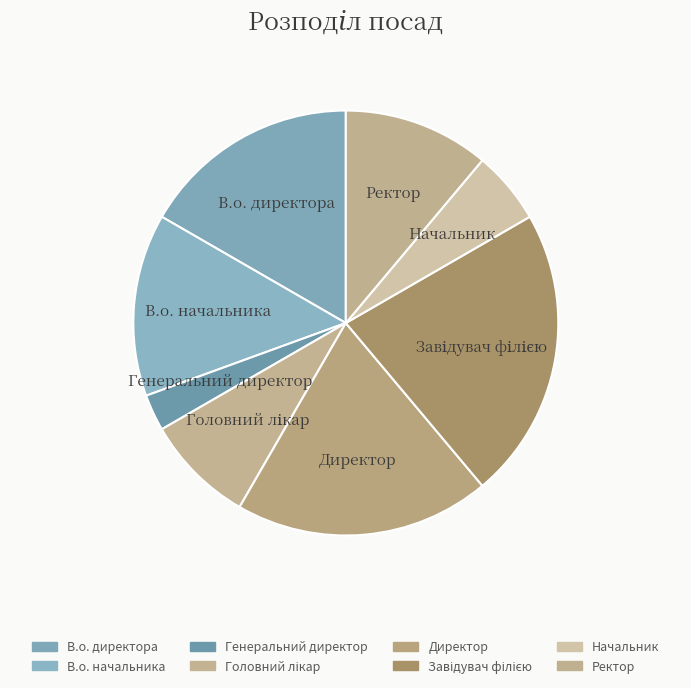

Which slice is the smallest?

Генеральний директор